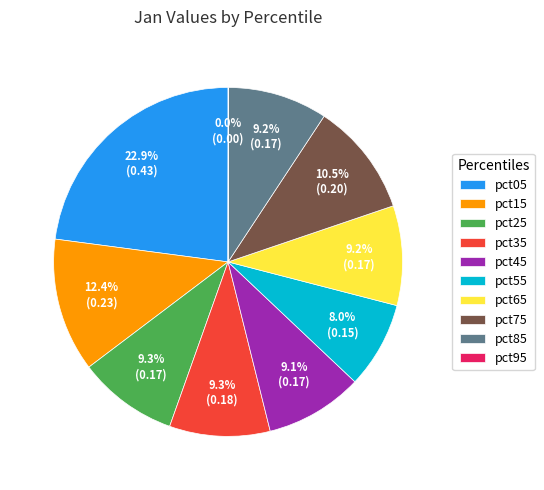

Combined, do pct85 and pct75 account for over 50%?

No